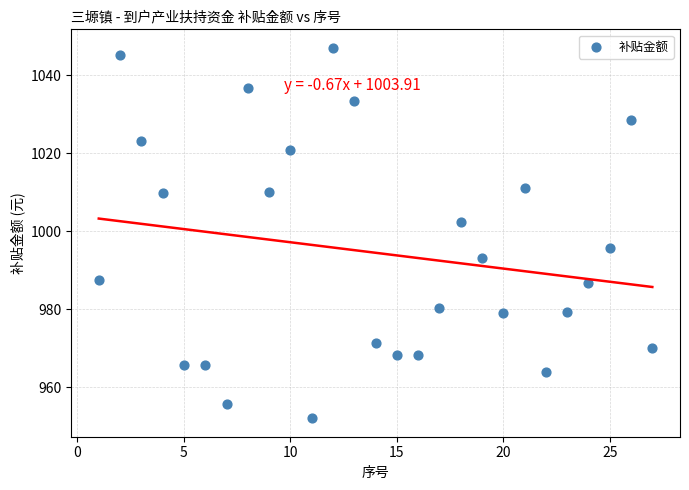

What is the range of X values (max minus min)?

26.0